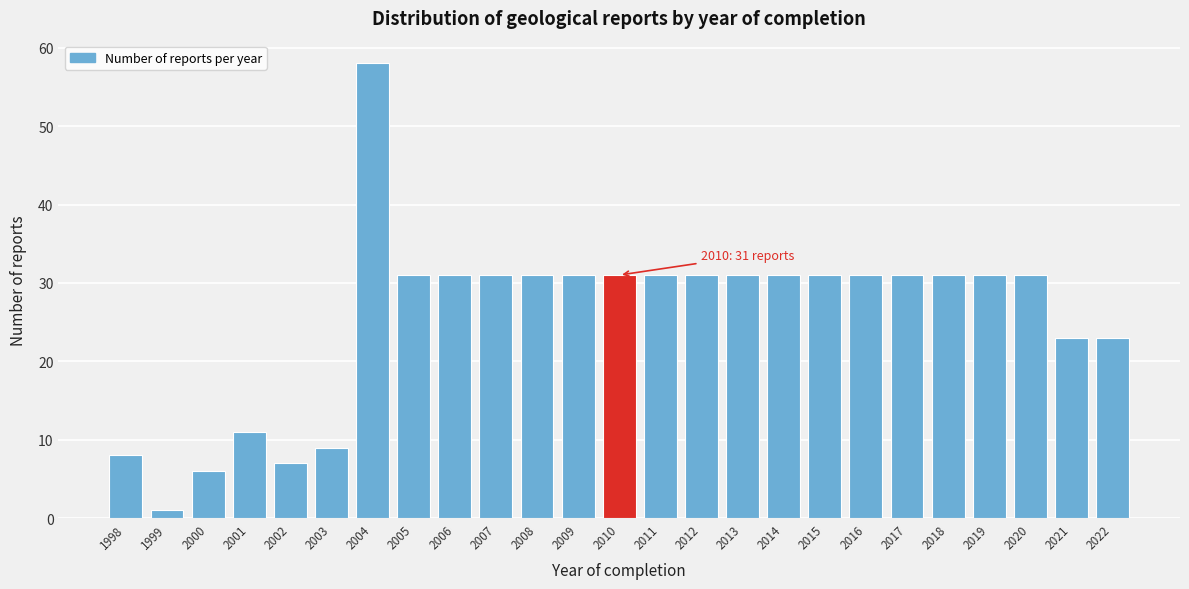

Reading right to left, extract all data points from this chart.

2022=23	2021=23	2020=31	2019=31	2018=31	2017=31	2016=31	2015=31	2014=31	2013=31	2012=31	2011=31	2010=31	2009=31	2008=31	2007=31	2006=31	2005=31	2004=58	2003=9	2002=7	2001=11	2000=6	1999=1	1998=8